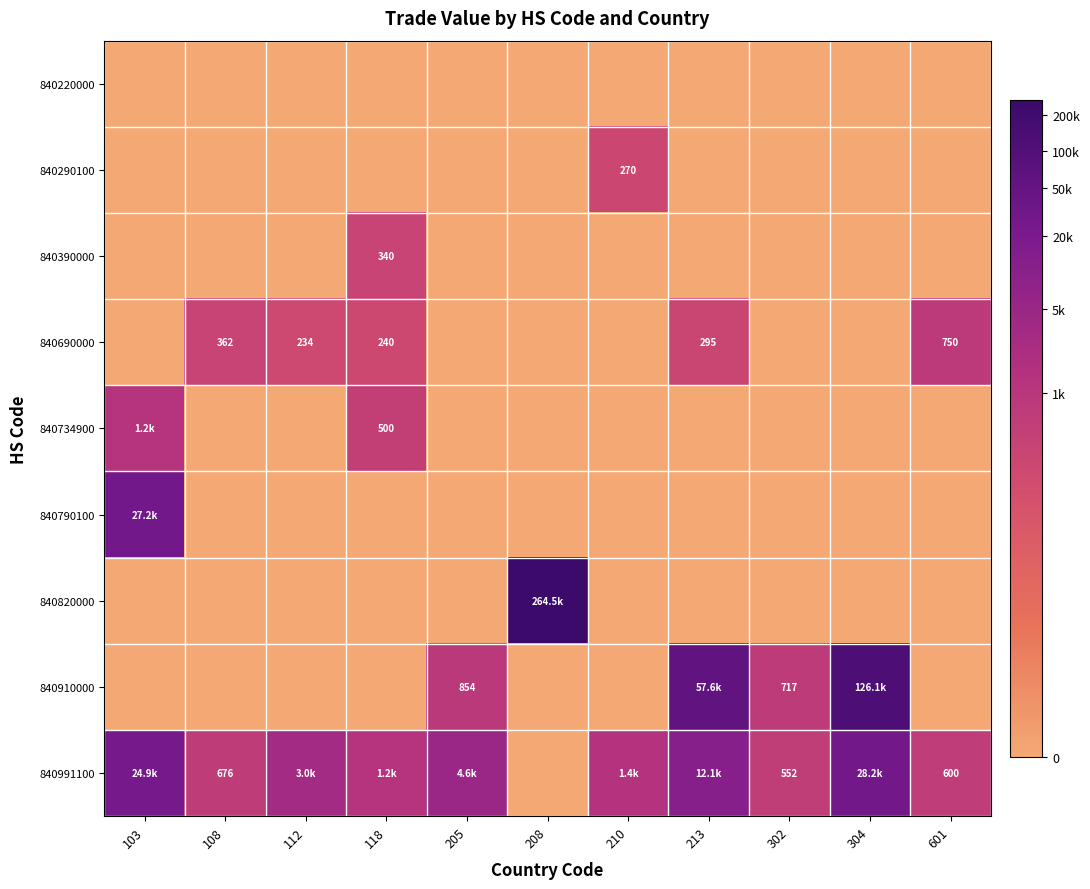

Is the value of 840390000 at 205 greater than the value of 840820000 at 601?

No